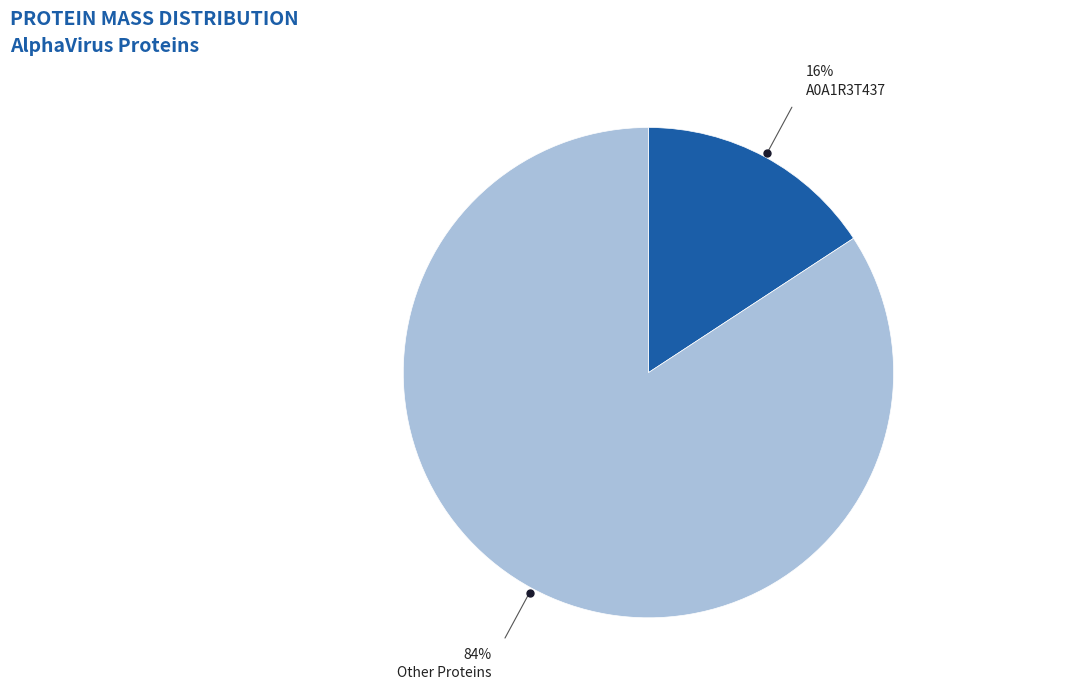

Does Other Proteins account for over 50% of the chart?

Yes